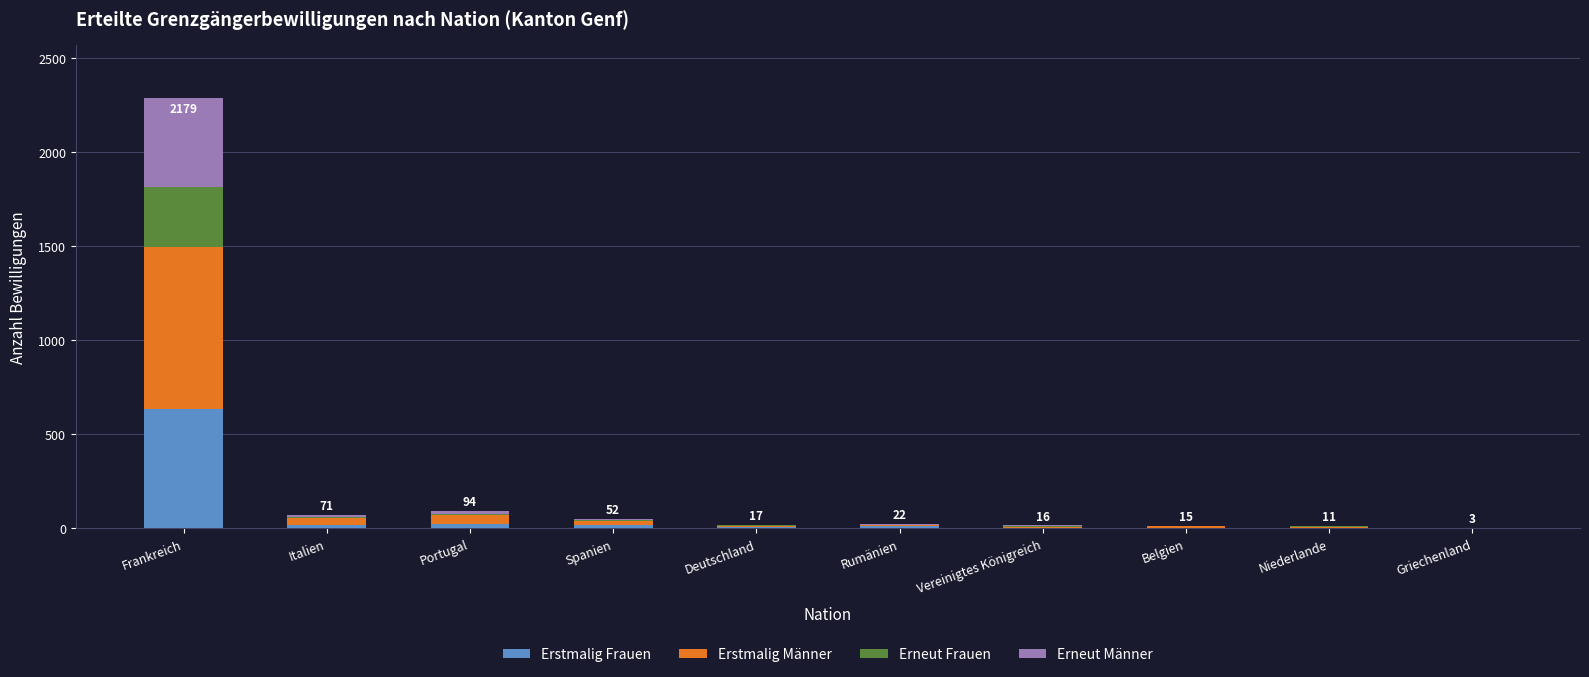

Is it true that Erstmalig Frauen equals 636 at Frankreich?

True